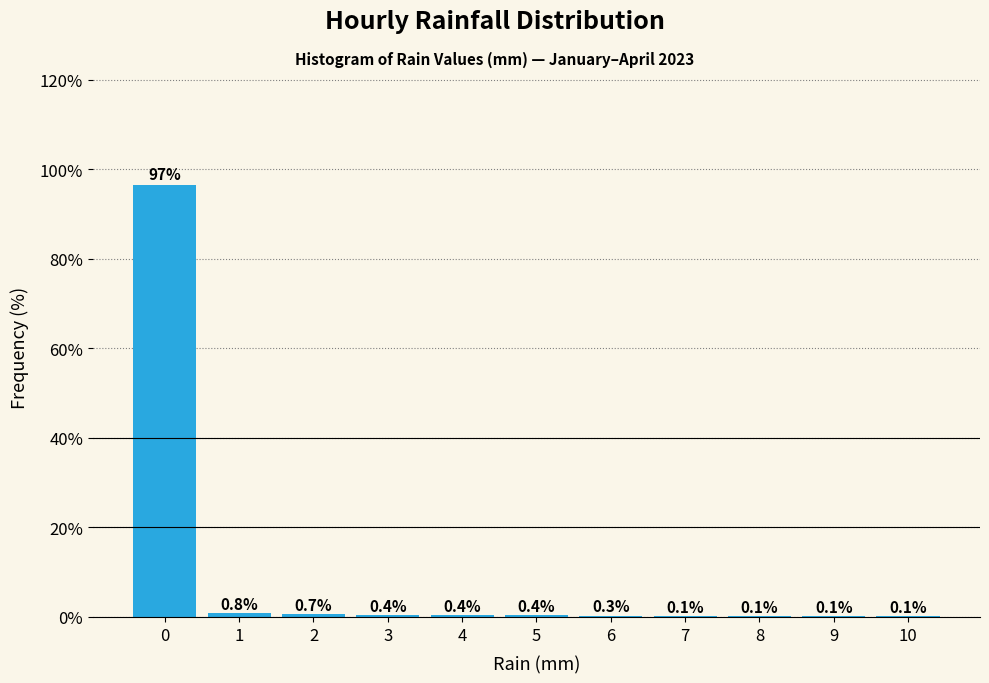

Over which range of the x-axis is the bar tallest?

-0.5 to 0.5